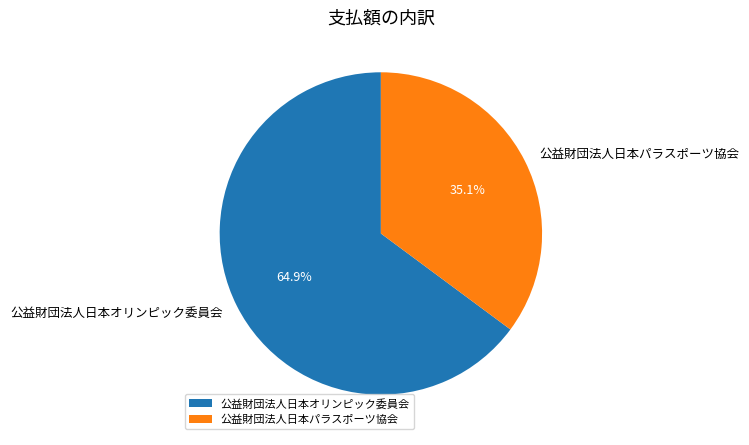

Combined, what portion of the pie is 公益財団法人日本パラスポーツ協会 and 公益財団法人日本オリンピック委員会?

100.0%